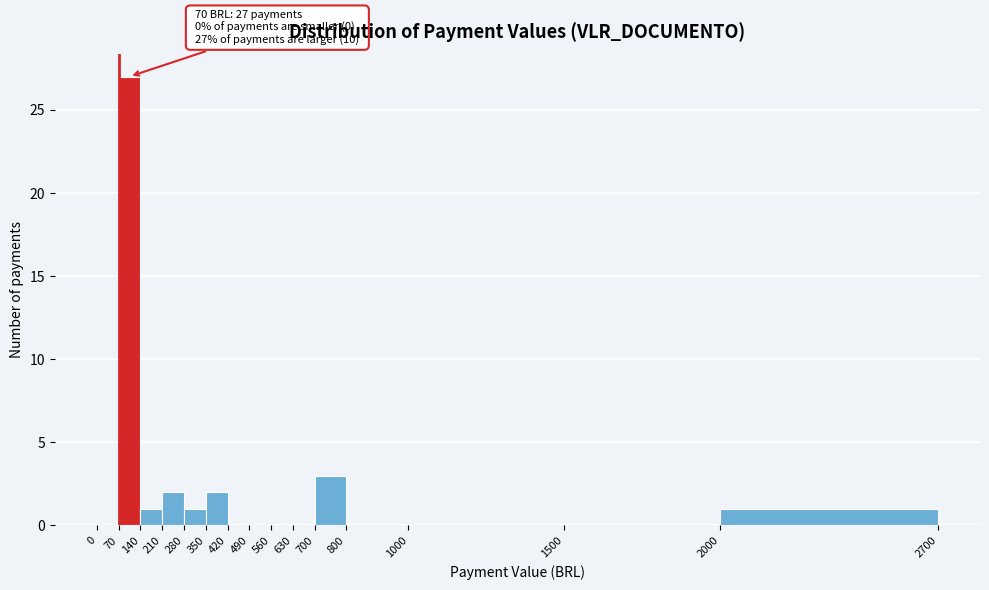

Which range on the x-axis has the tallest bar?

70 to 140